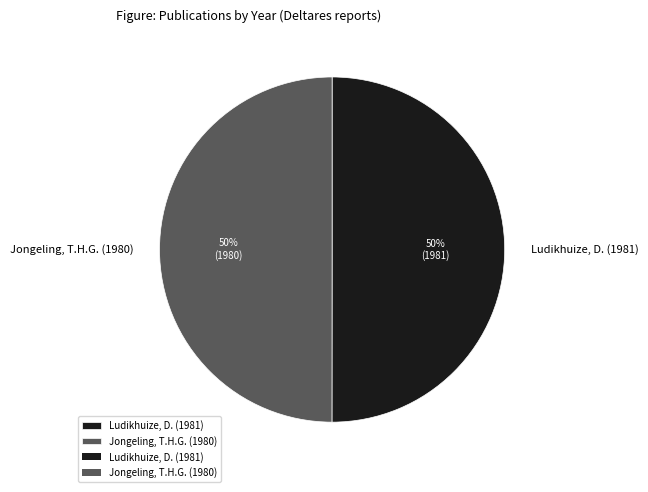

Approximately how many times larger is the value at Jongeling, T.H.G. (1980) compared to Ludikhuize, D. (1981)?

1.0